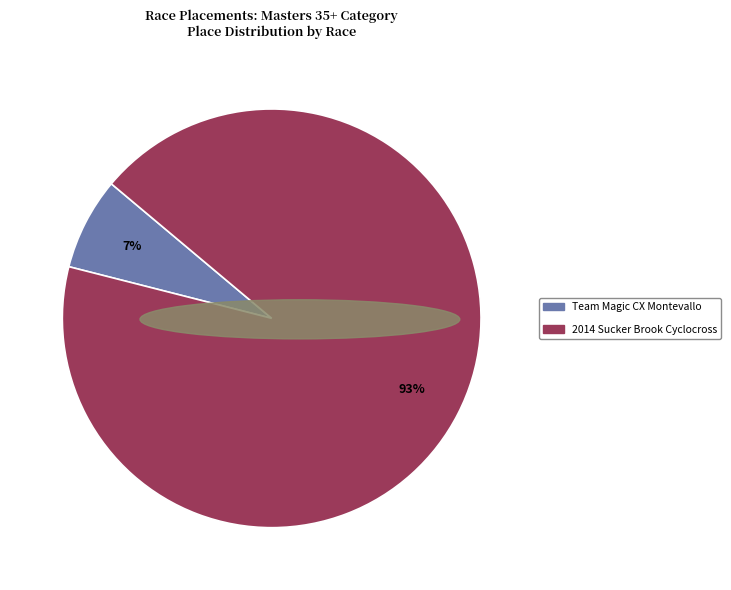

Between 2014 Sucker Brook Cyclocross and Team Magic CX Montevallo, which is larger?

2014 Sucker Brook Cyclocross